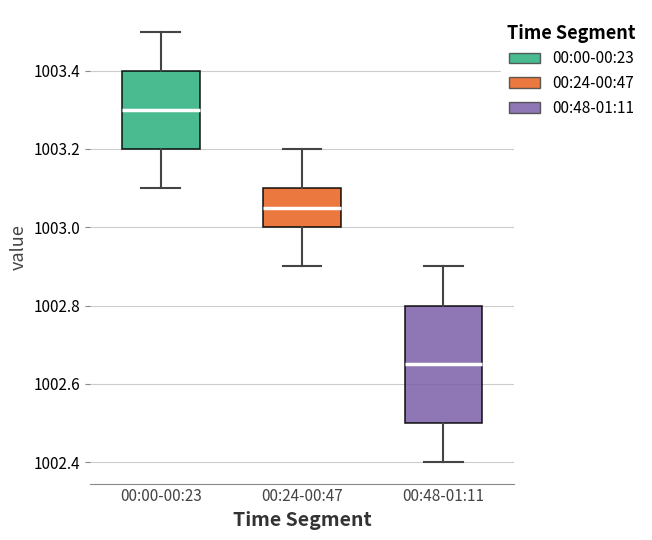

Reading left to right, read every box against the y-axis: the position of its median line, the range the box covers, and the ends of its whiskers. The values are not printed on the chart, so give them approximately, as read against the axis.

00:00-00:23: median 1003.30, box 1003.20 to 1003.40, whiskers 1003.10 to 1003.50
00:24-00:47: median 1003.06, box 1003.00 to 1003.10, whiskers 1002.90 to 1003.20
00:48-01:11: median 1002.66, box 1002.50 to 1002.80, whiskers 1002.40 to 1002.90